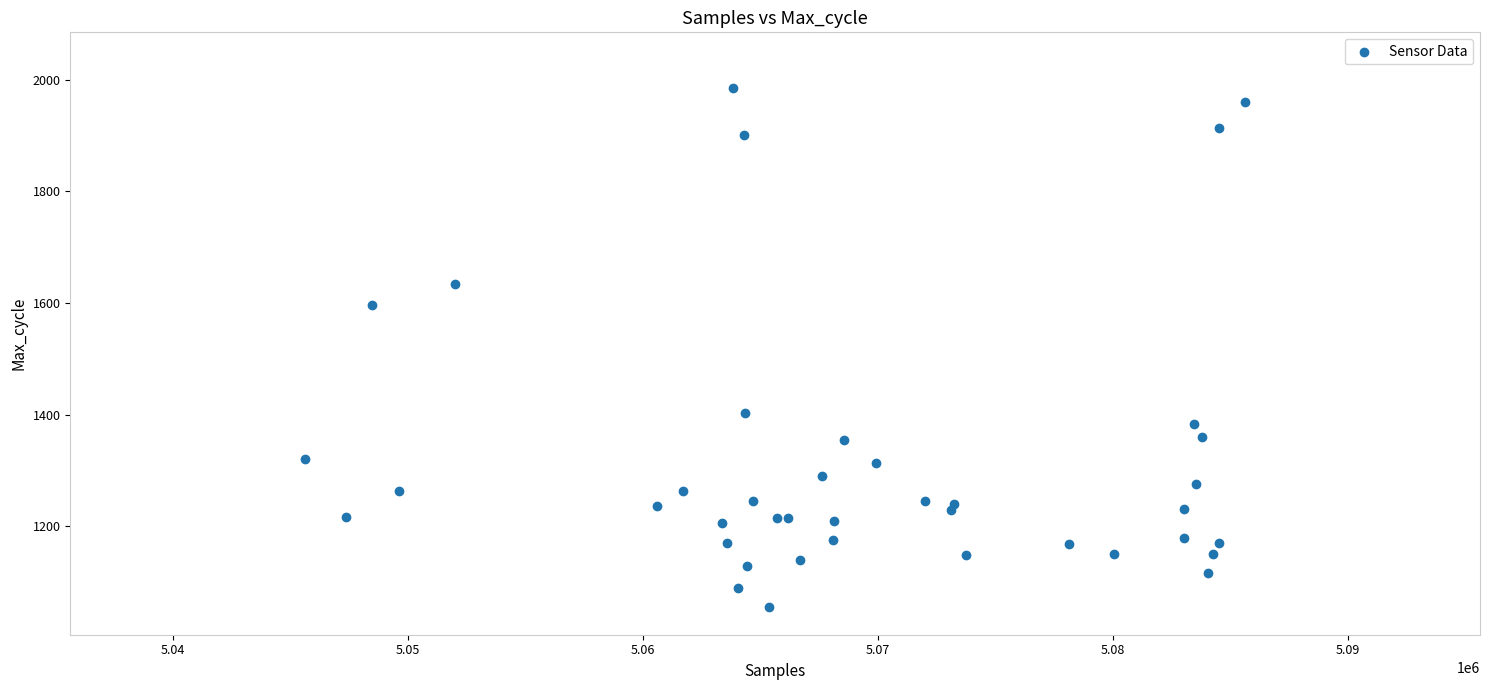

What Y value in the scatter plot is closest to 1520?

1597